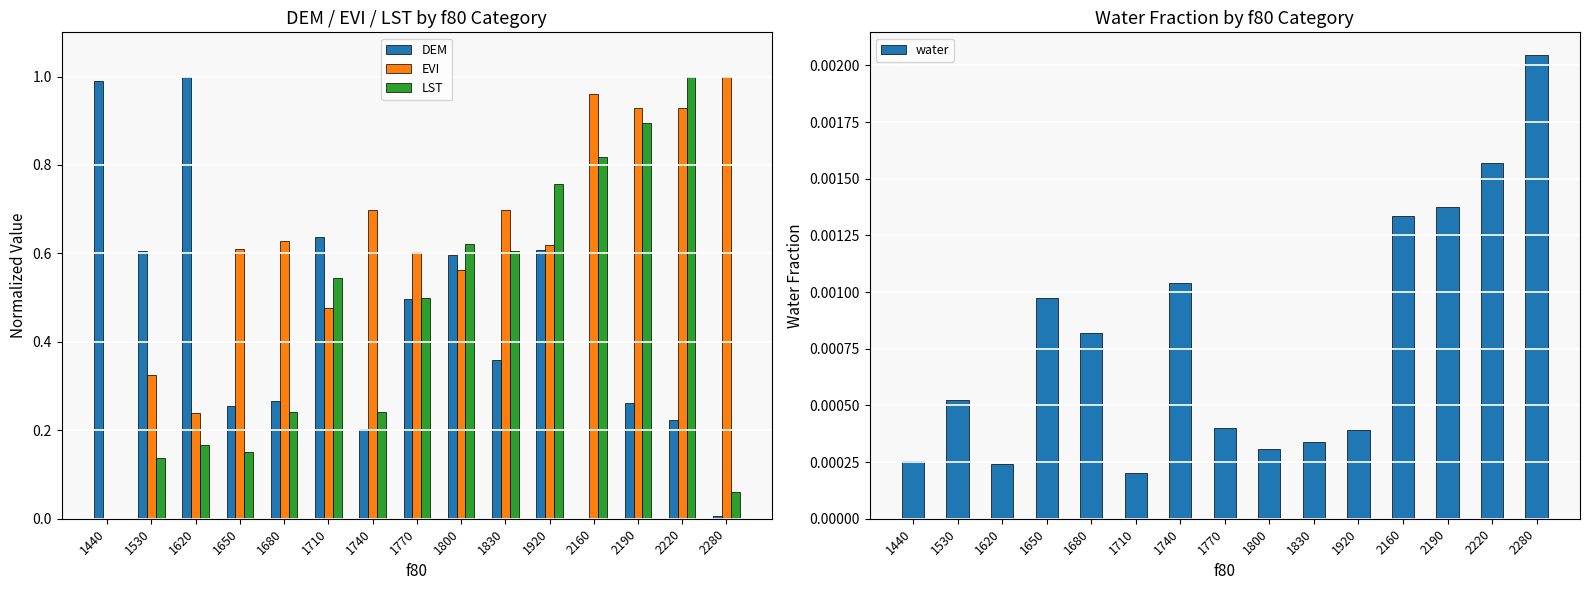

Is the value of DEM at 1740 greater than the value of EVI at 1800?

No